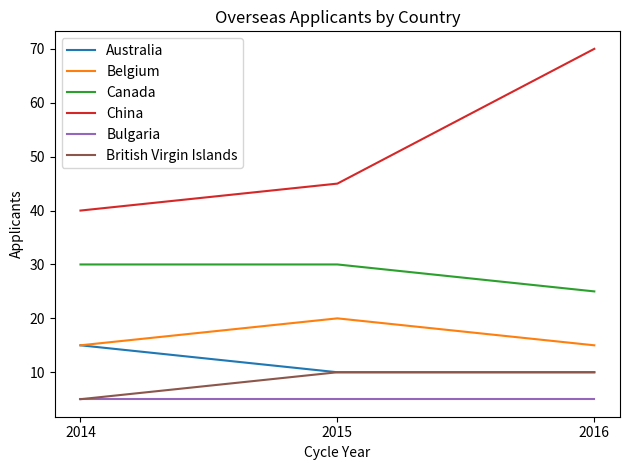

At which category is the sum across all series the highest?

2016